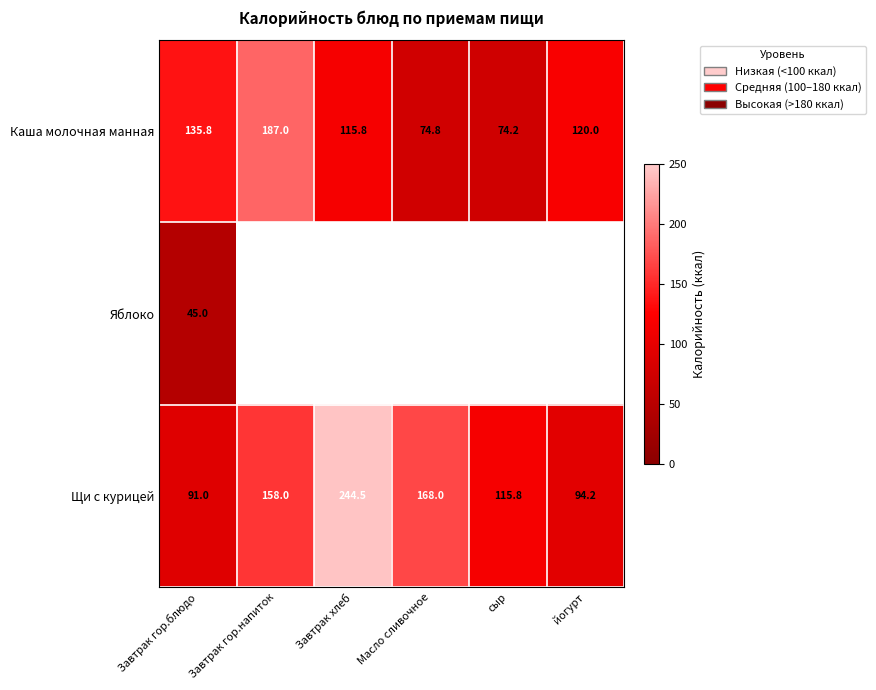

List the labels in order of Щи с курицей value, smallest first.

Завтрак гор.блюдо, йогурт, сыр, Завтрак гор.напиток, Масло сливочное, Завтрак хлеб